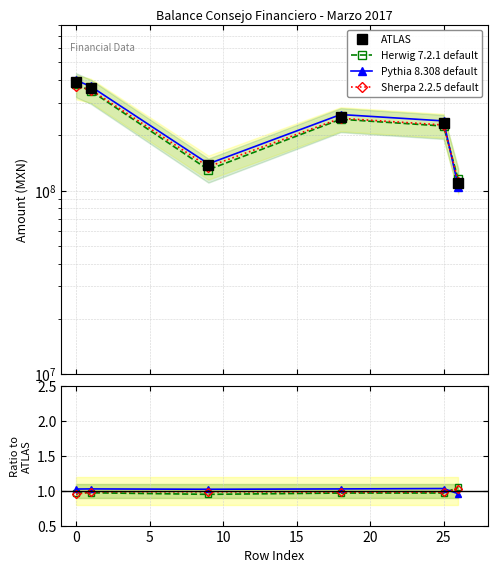

True or false: Pythia 8.308 default and Herwig 7.2.1 default cross at least once.

True